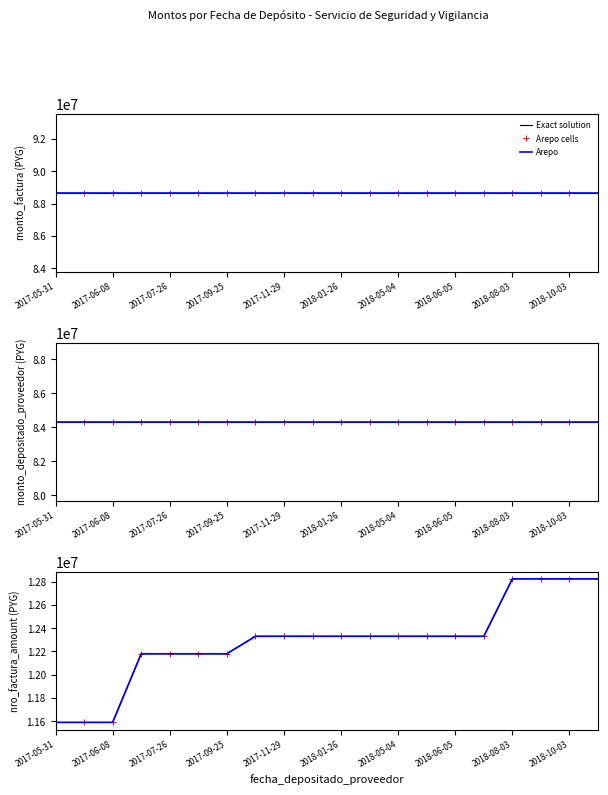

At which label does Arepo cells first exceed 12330743?

2018-08-03